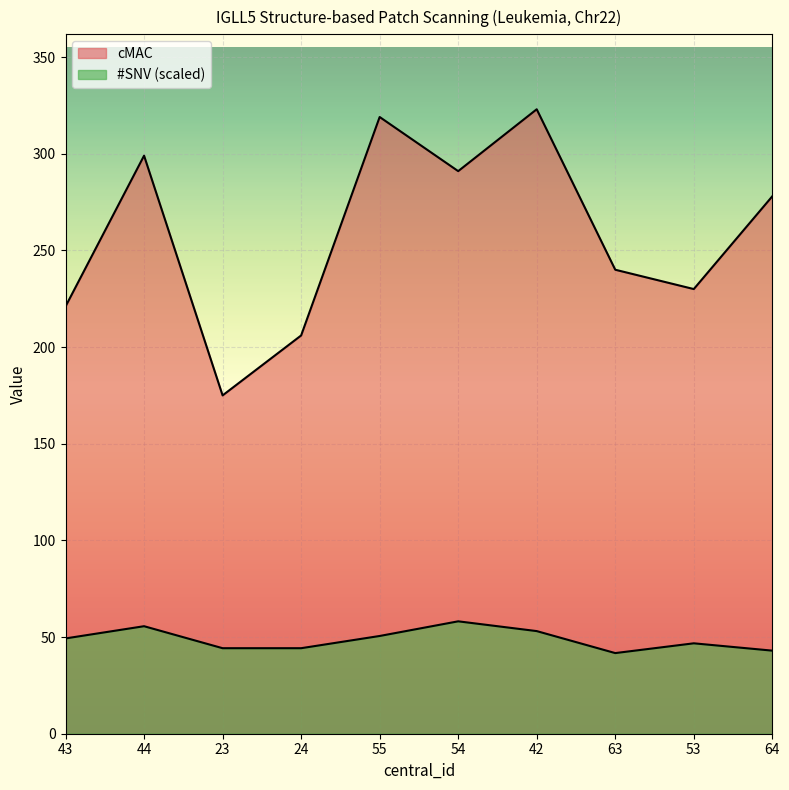

Rank the categories by cMAC value from highest to lowest.

42, 55, 44, 54, 64, 63, 53, 43, 24, 23